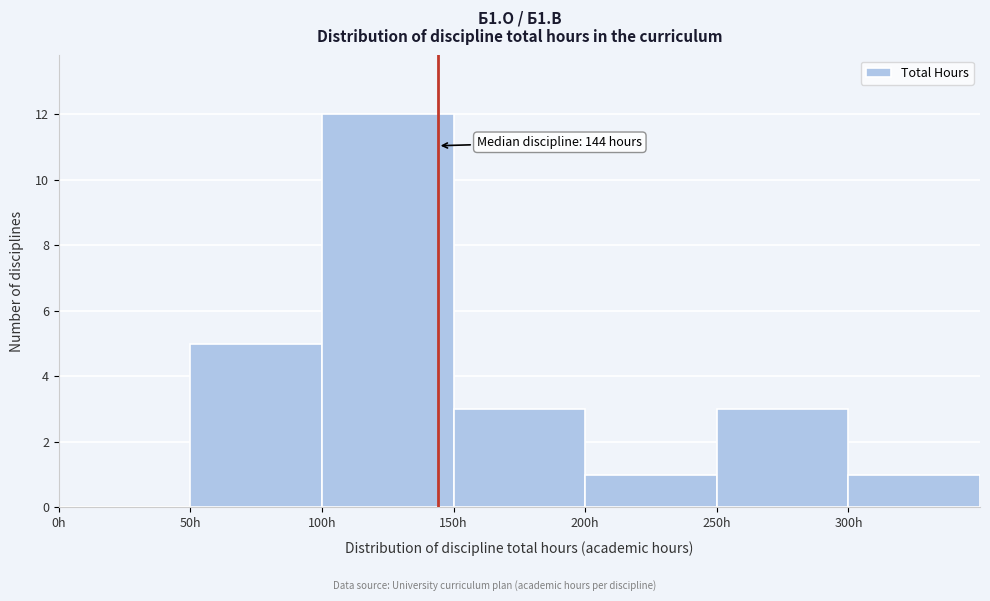

Which range on the x-axis has the tallest bar?

100 to 150